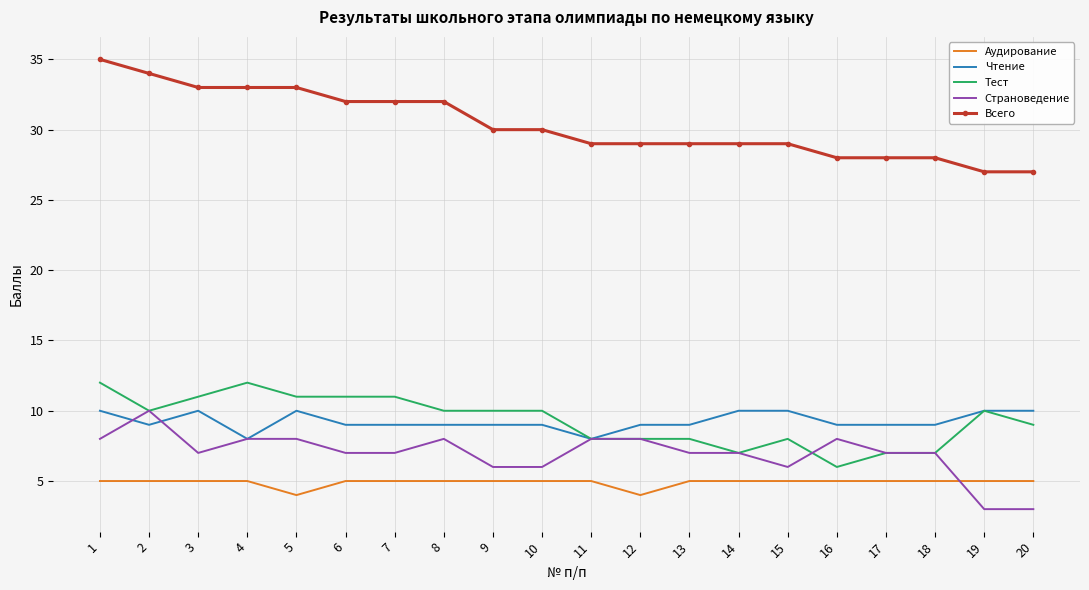

The Чтение series shows 10 at 5. True or false?

True